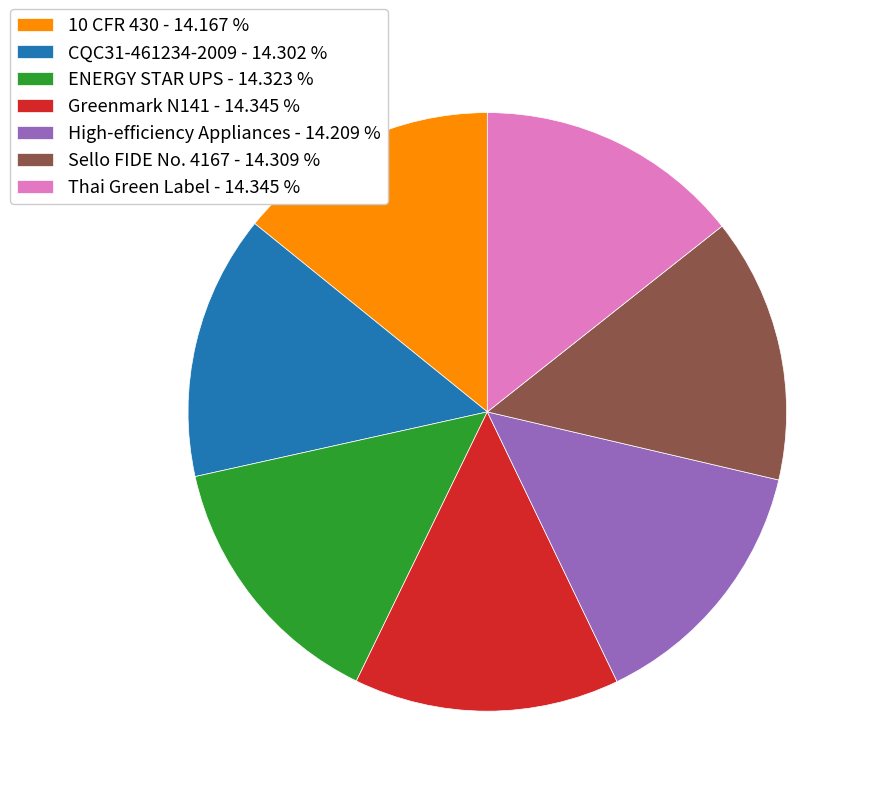

Combined, do Greenmark N141 - 14.345 % and Sello FIDE No. 4167 - 14.309 % account for over 50%?

No